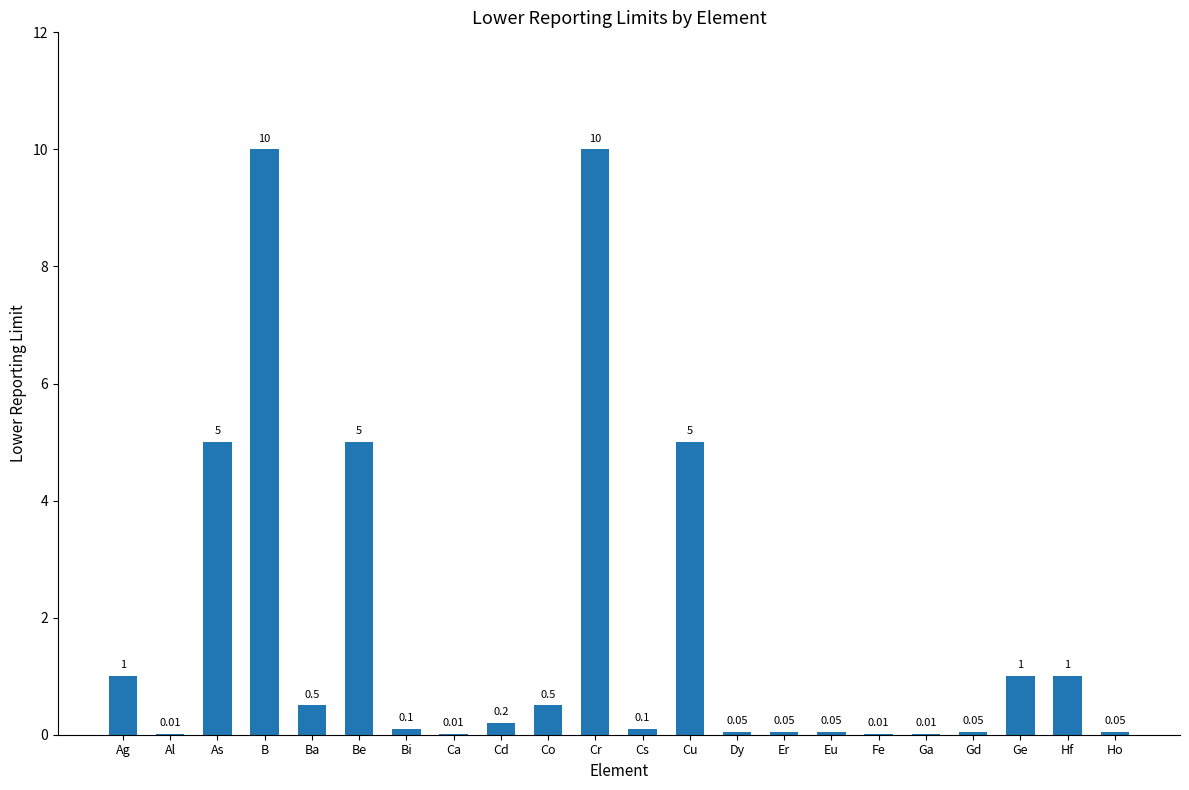

Which has a higher value, Er or Ag?

Ag